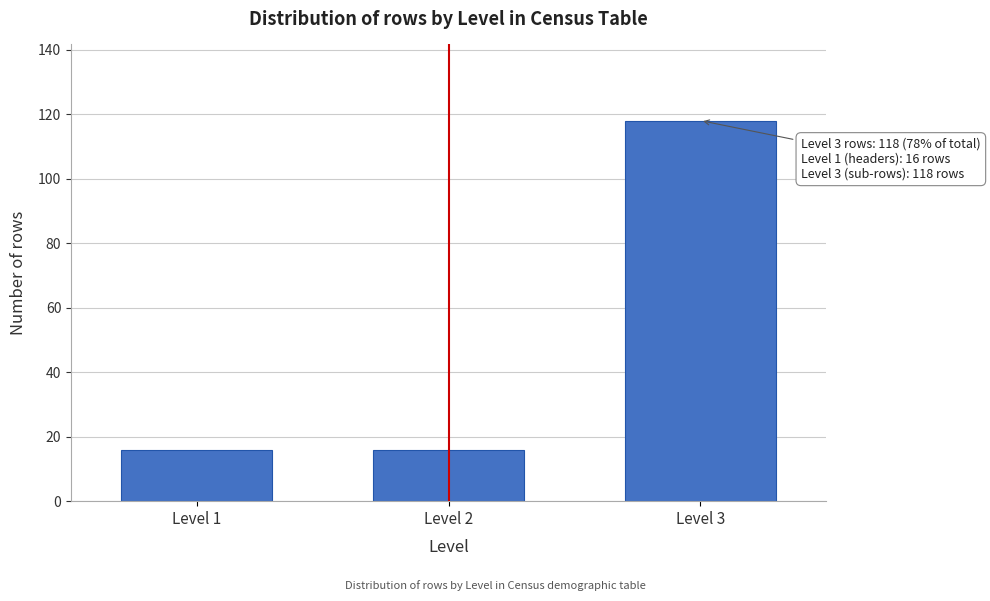

Reading right to left, transcribe all the data shown in this chart.

118	16	16